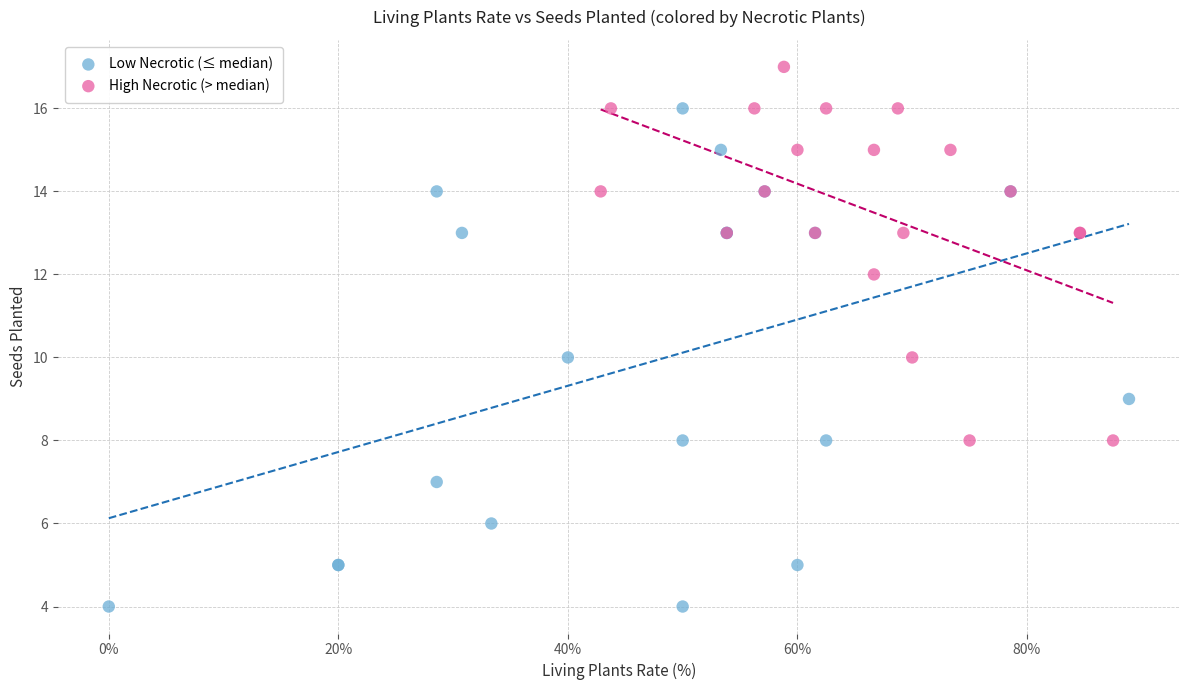

Which series reaches the minimum Y coordinate?

Low Necrotic (≤ median)